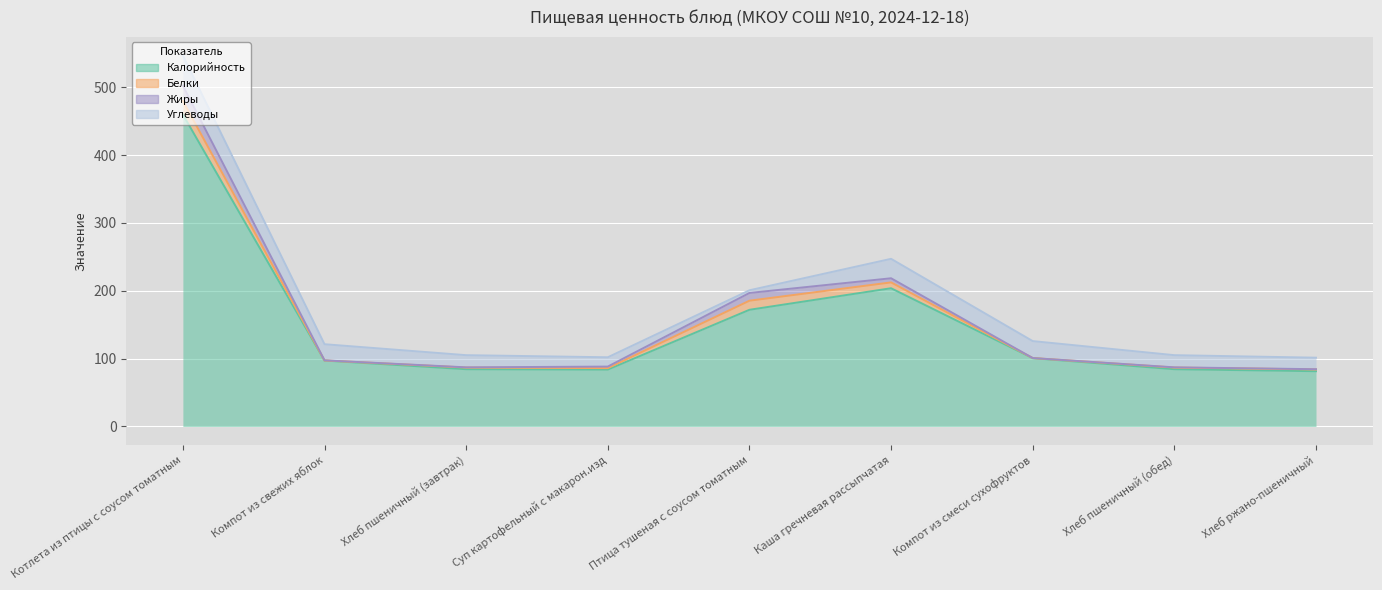

True or false: Белки and Жиры cross at least once.

True